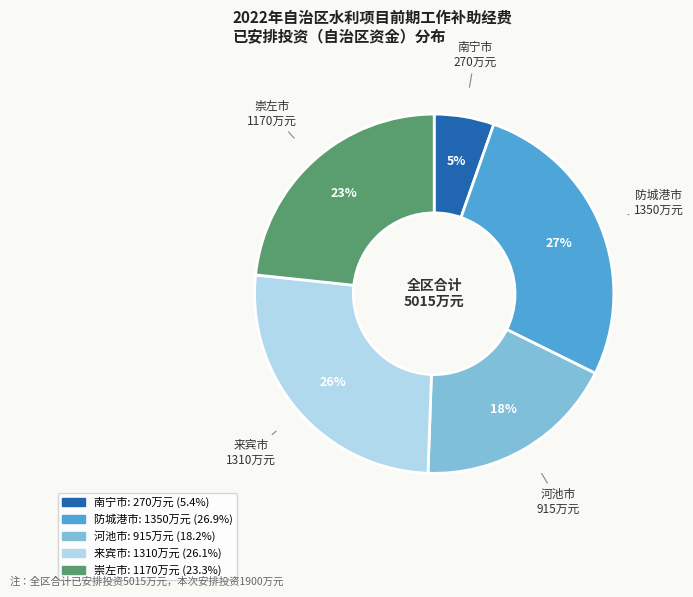

Do 南宁市 and 防城港市 together represent more than half of the pie?

No